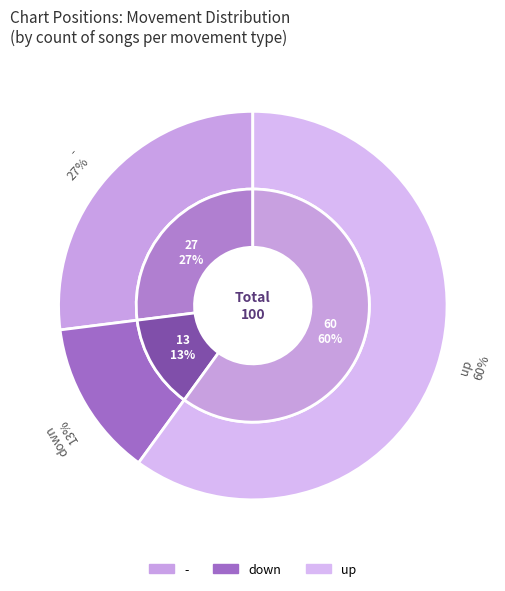

What is the ratio of the value at up to the value at down?

4.6